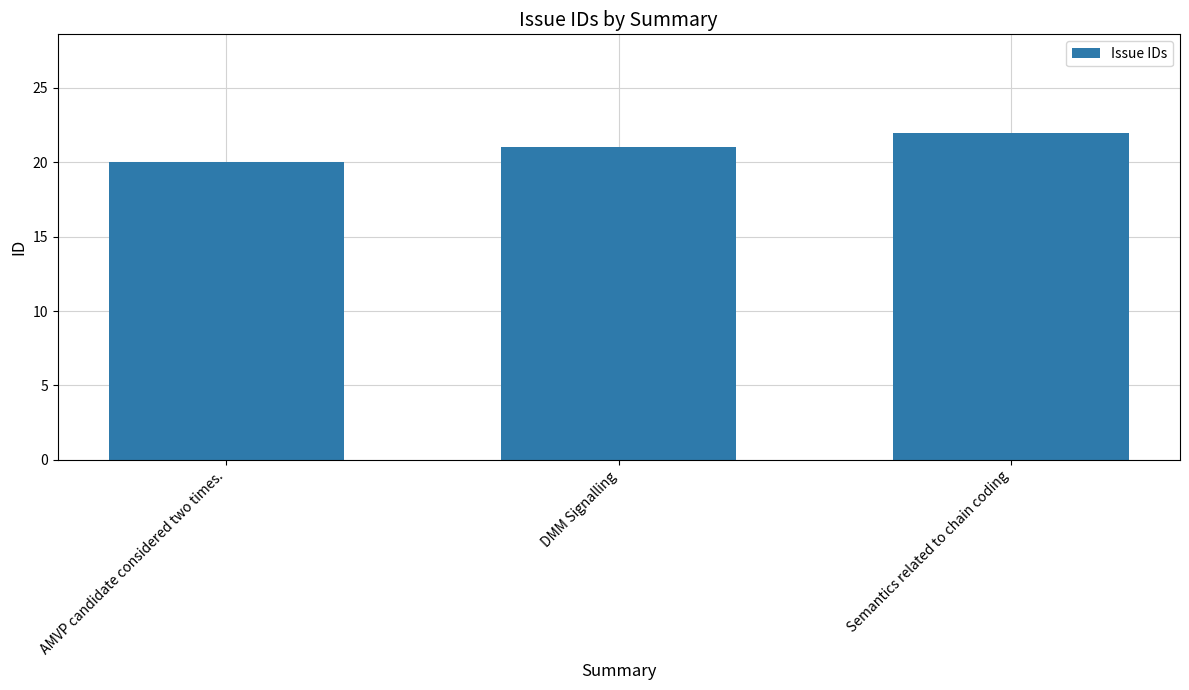

What is the sum of all values?

63